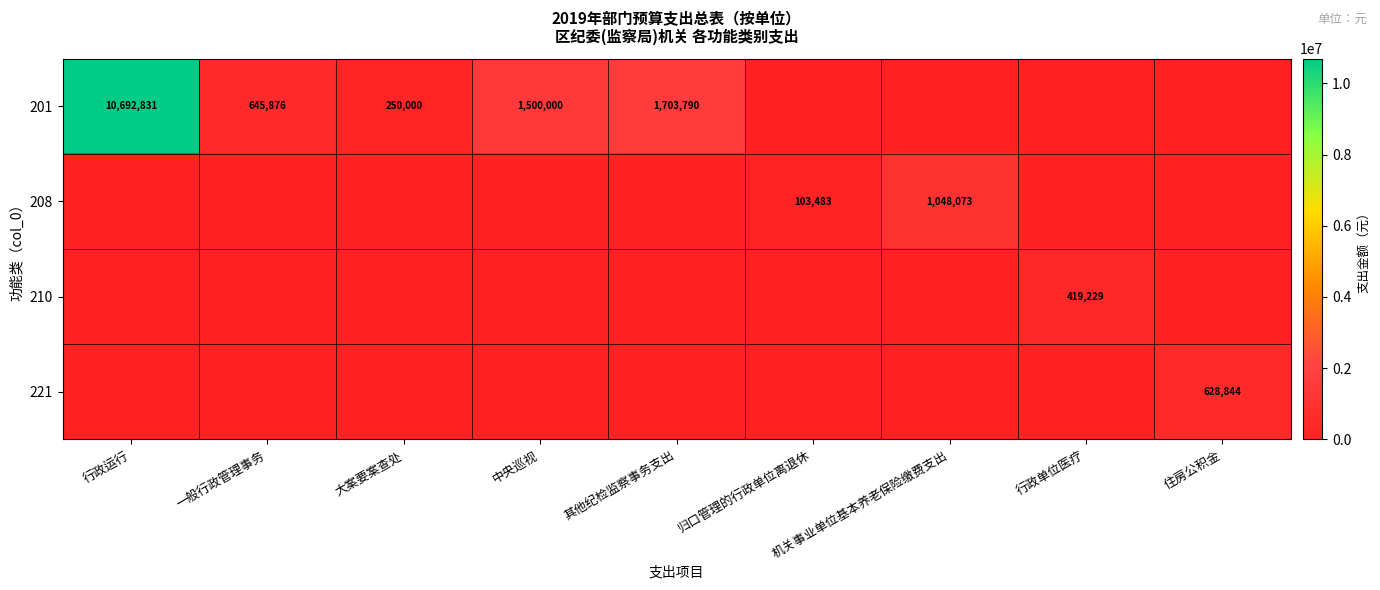

True or false: 208 has a value of 179966 at 归口管理的行政单位离退休.

False